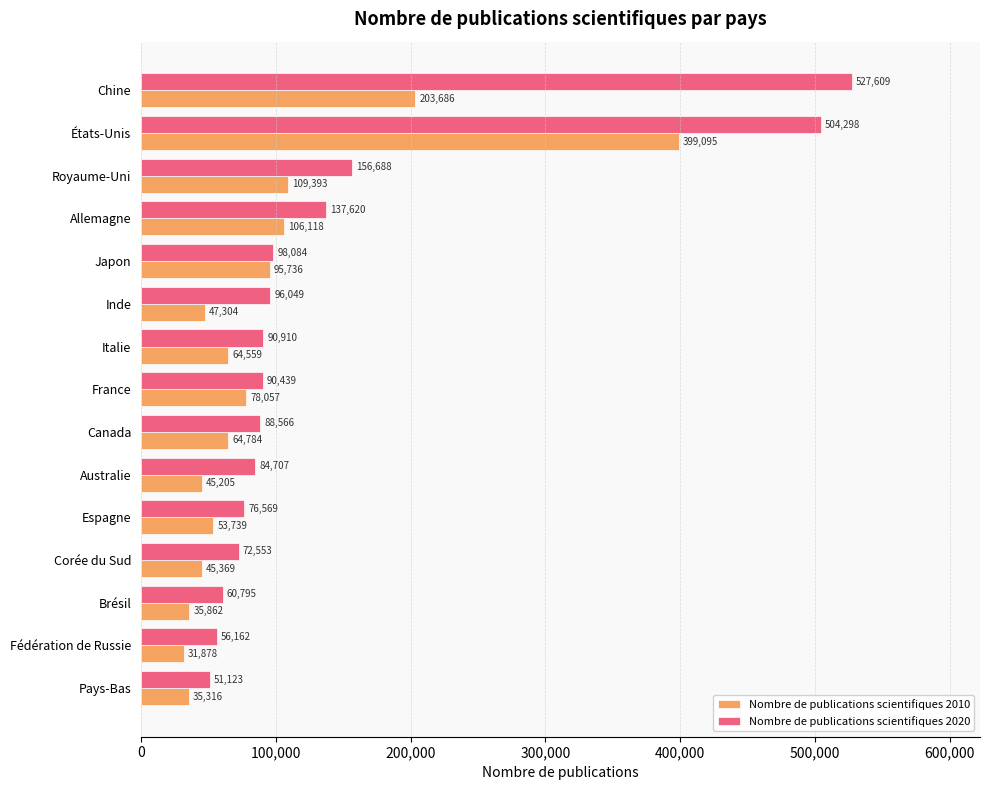

Is it true that Nombre de publications scientifiques 2020 equals 118348 at Espagne?

False